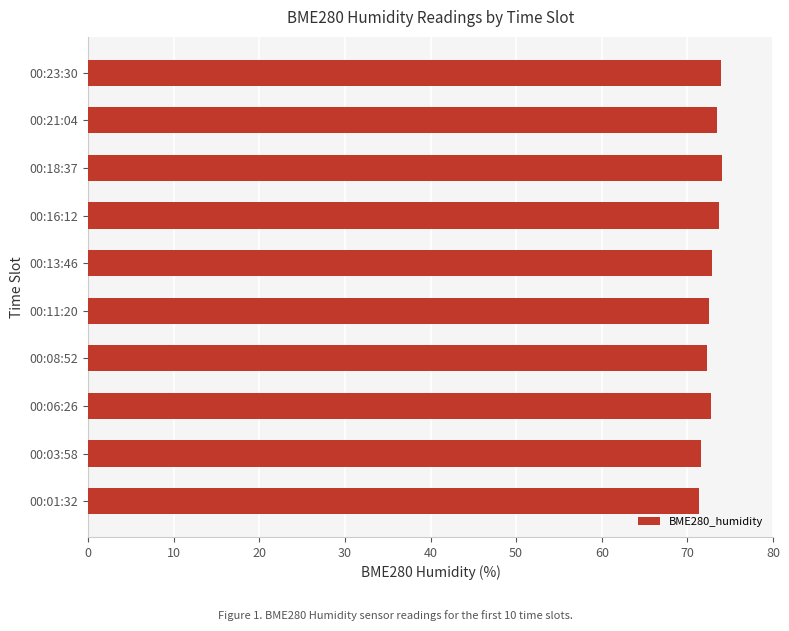

The value at 00:21:04 is 73.4. True or false?

True